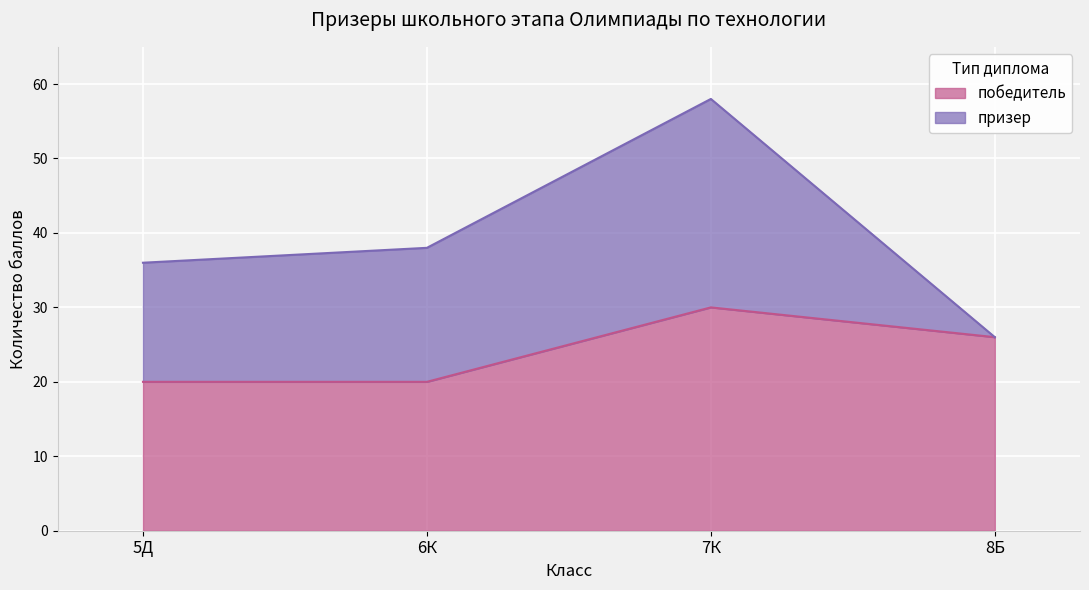

Which category has the lowest value across all series?

5Д